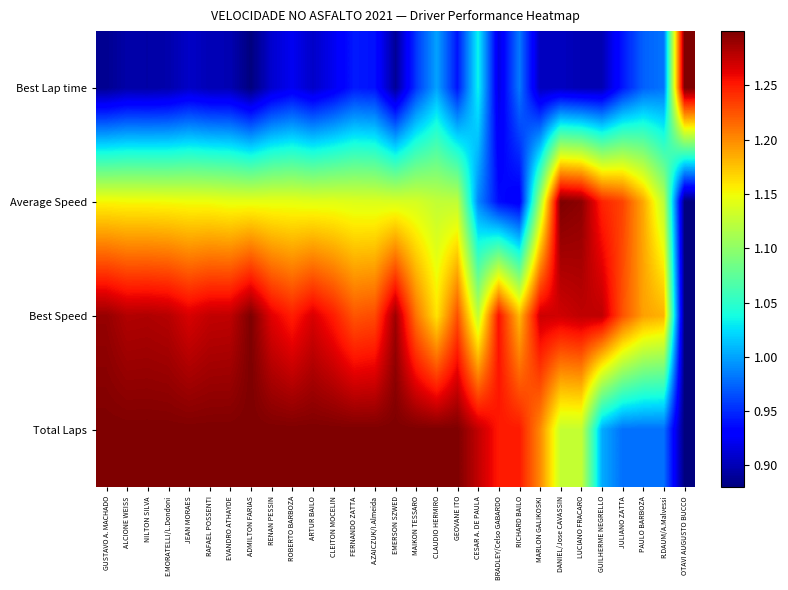

Which series has the largest range (max minus min)?

Best Lap time